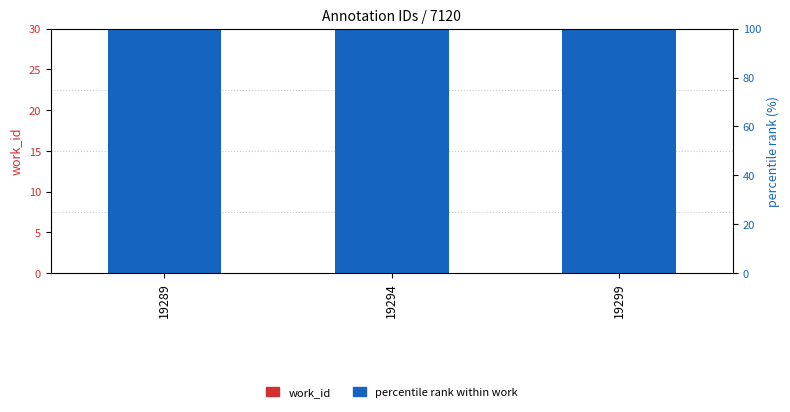

Reading right to left, transcribe all the data shown in this chart.

work_id: 19299=7120.0	19294=7120.0	19289=7120.0
percentile rank within work: 19299=71.2	19294=71.2	19289=71.2